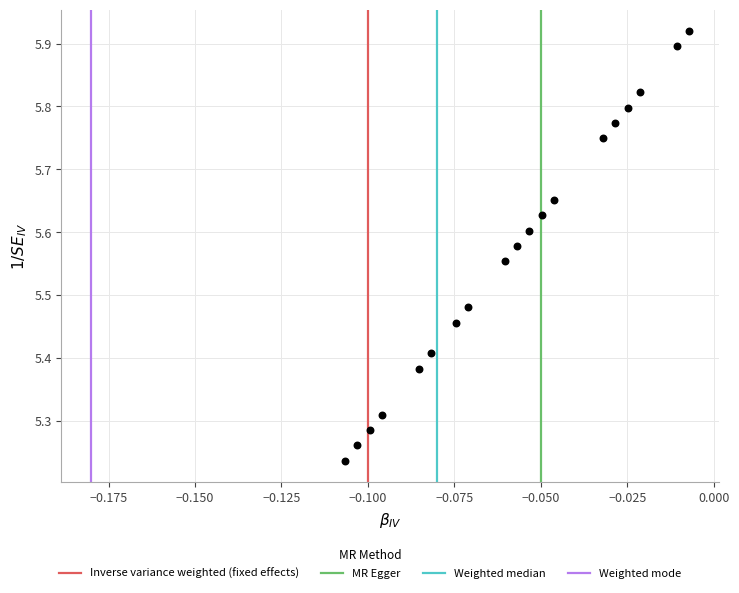

What is the range of Y values (max minus min)?

0.7